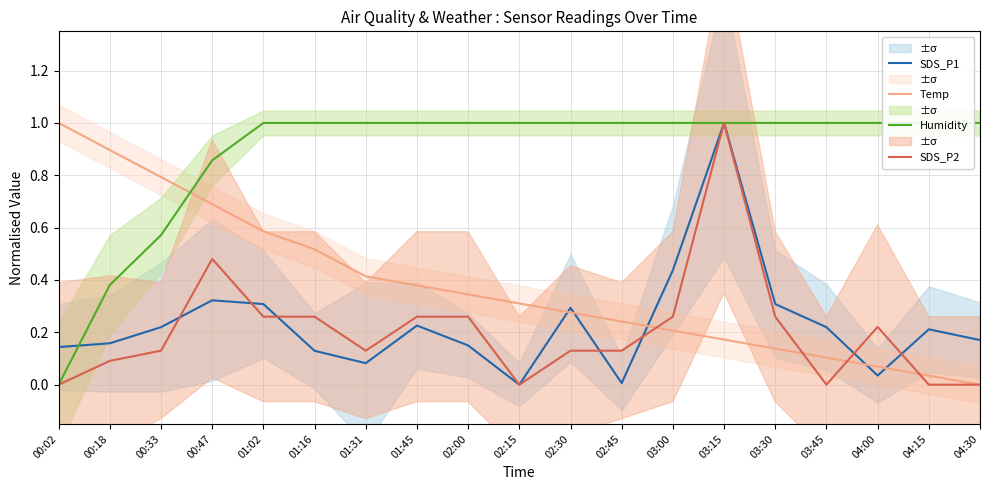

How many intersections are there between SDS_P2 and Temp?

4